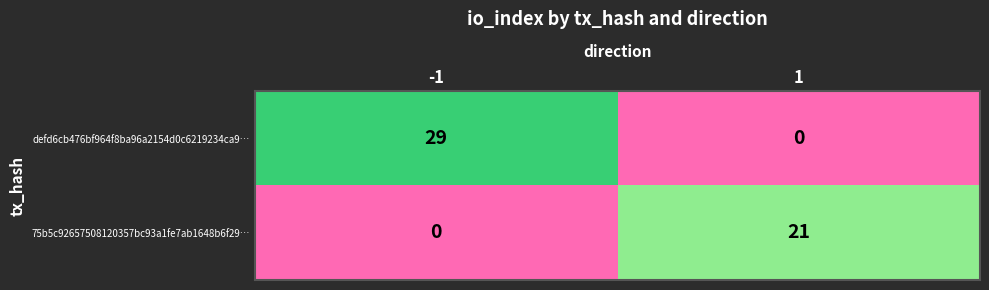

What is the greatest value displayed?

29